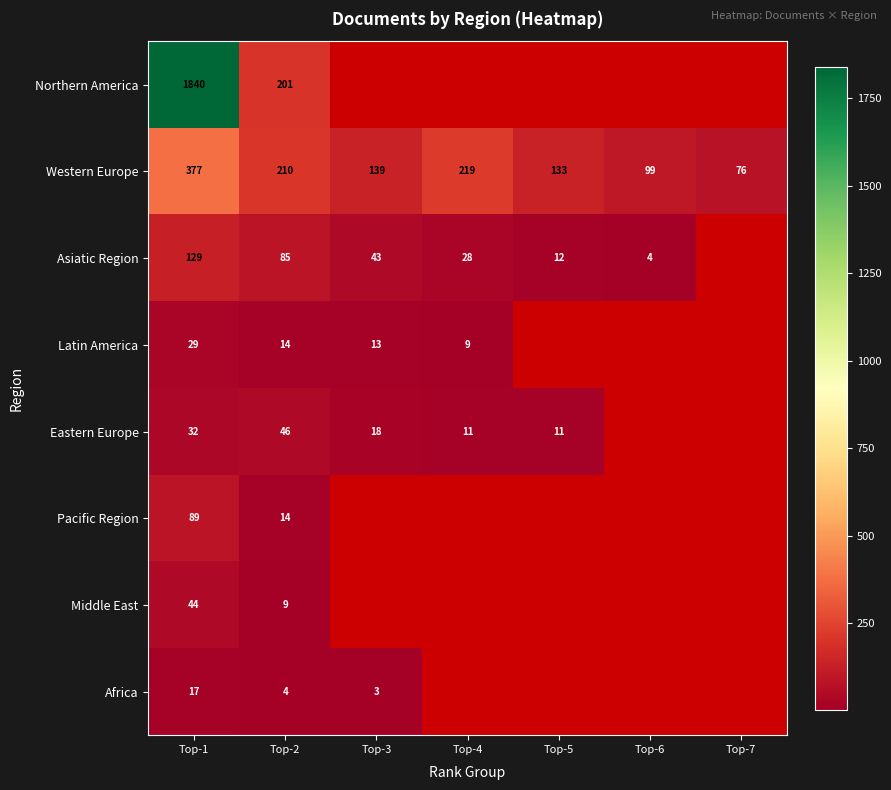

Is the value of Eastern Europe at Top-5 greater than the value of Asiatic Region at Top-6?

Yes